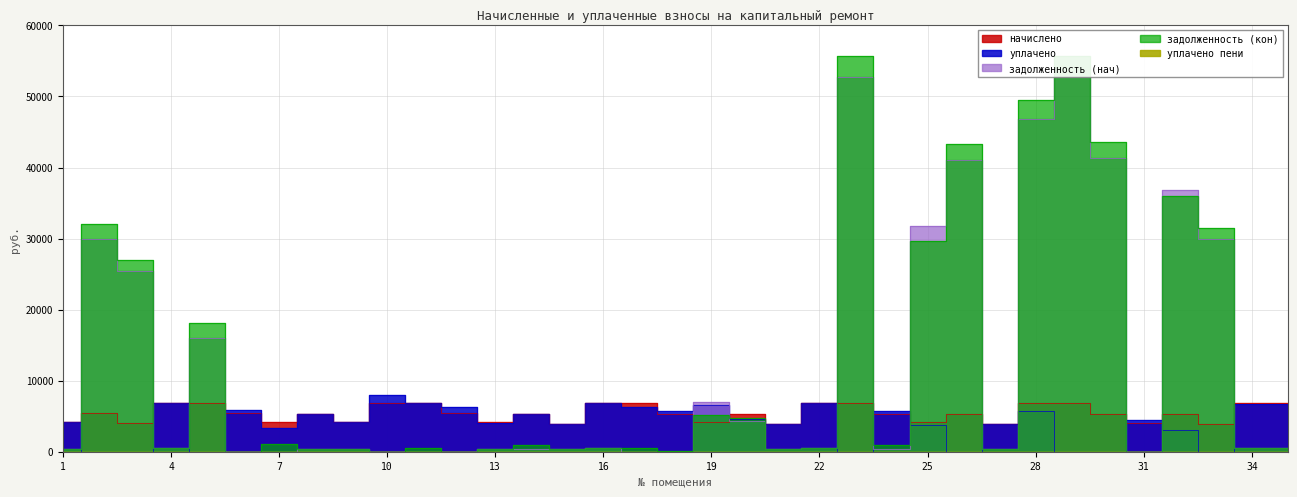

Count the number of data series in this chart.

5